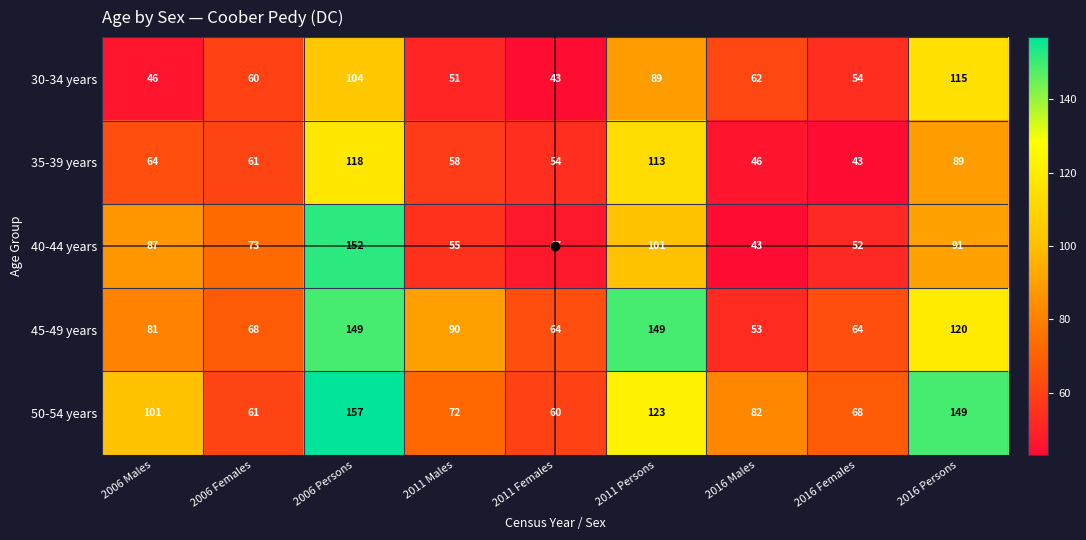

What is the difference between the 45-49 years values at 2006 Females and 2006 Males?

13